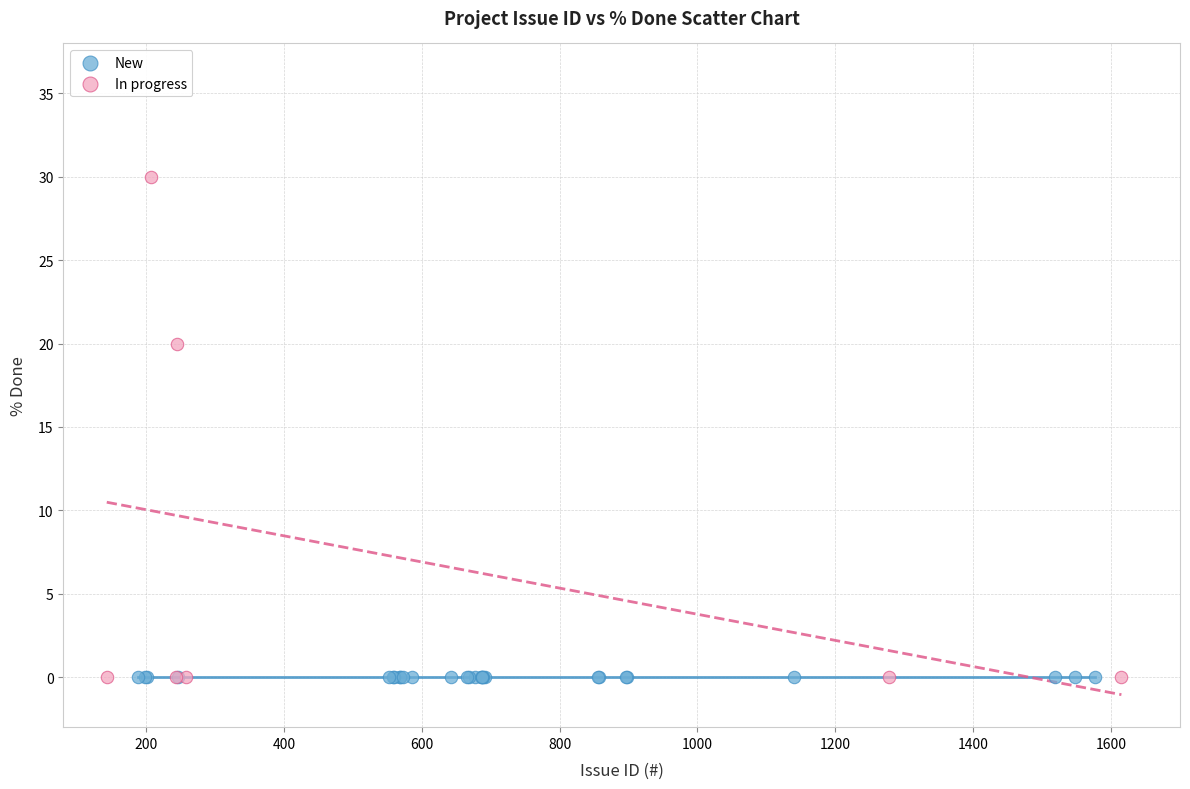

Which series reaches the maximum Y coordinate?

In progress